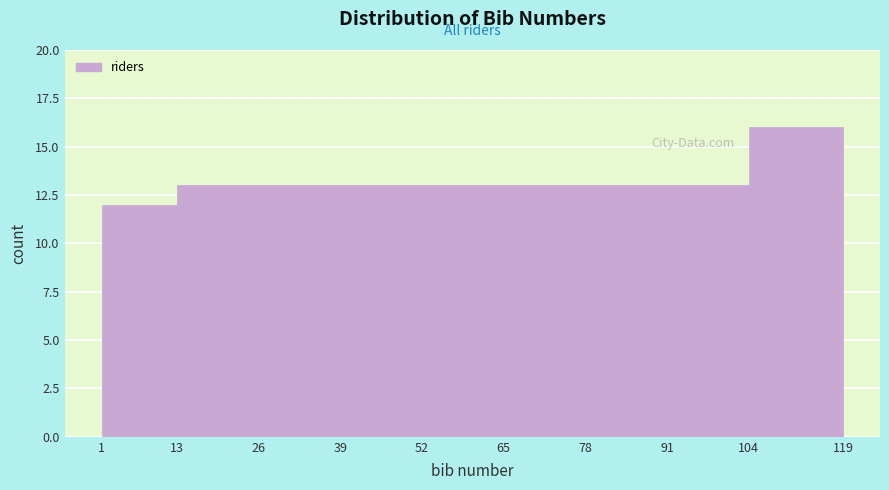

What is the height of the bar covering 65 to 78 on the x-axis? The values are not printed on the chart, so give them approximately, as read against the axis.

13